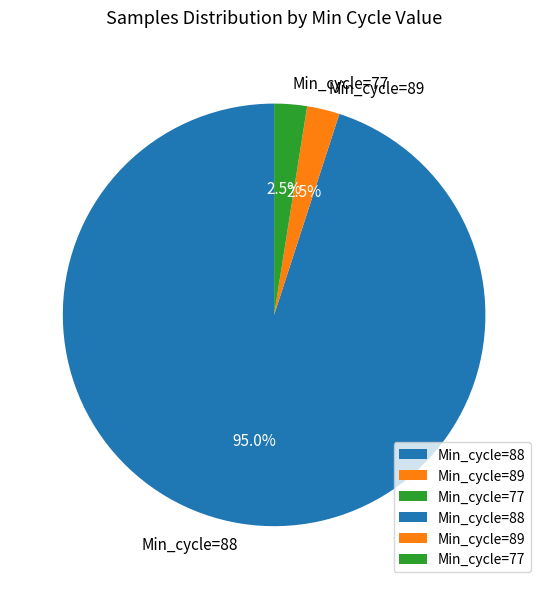

Between Min_cycle=89 and Min_cycle=88, which is larger?

Min_cycle=88